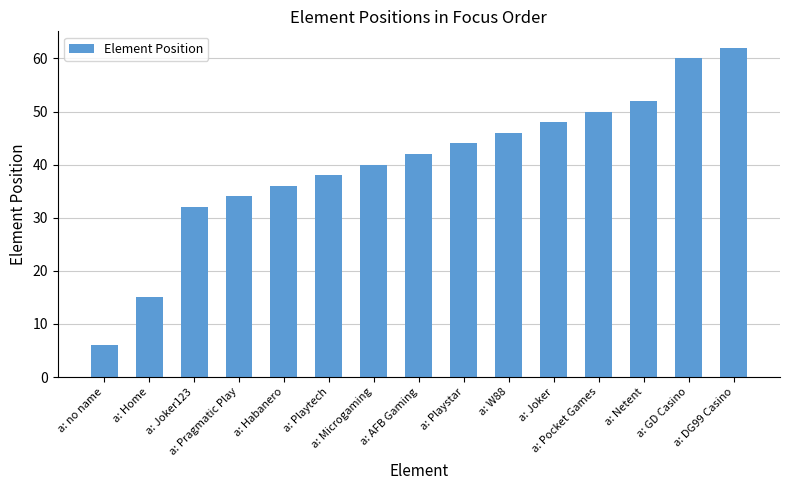

The value at a: W88 is 46. True or false?

True